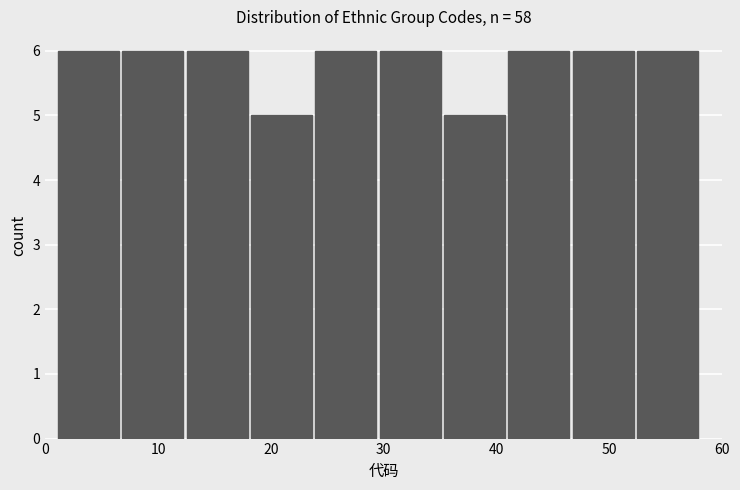

Reading left to right, transcribe this chart: for each bar, give the range it covers on the x-axis and its height. Neither the bar edges nor the heights are printed on the chart, so give them approximately, as read against the axes.

1.0 to 6.7: 6
6.7 to 12.4: 6
12.4 to 18.1: 6
18.1 to 23.8: 5
23.8 to 29.5: 6
29.5 to 35.2: 6
35.2 to 40.9: 5
40.9 to 46.6: 6
46.6 to 52.3: 6
52.3 to 58.0: 6